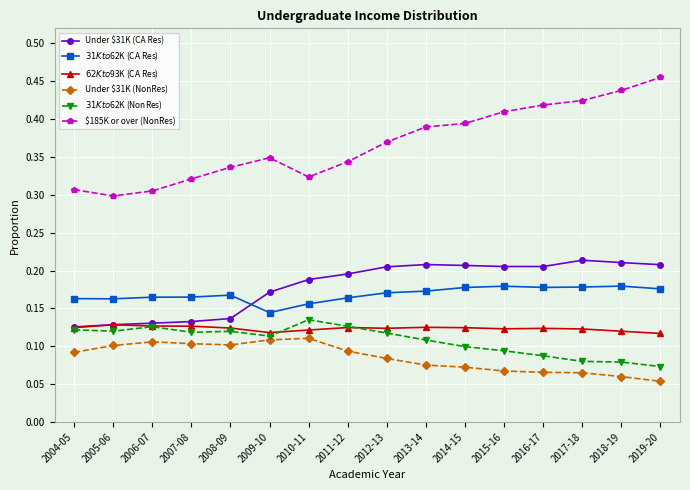

Is it true that Under $31K (CA Res) equals 0.3 at 2019-20?

False